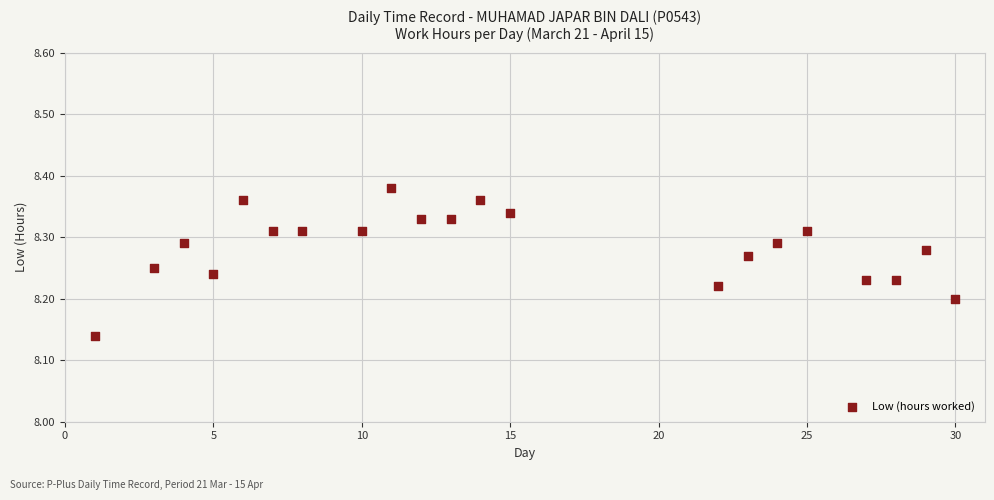

What is the range of X values (max minus min)?

29.0